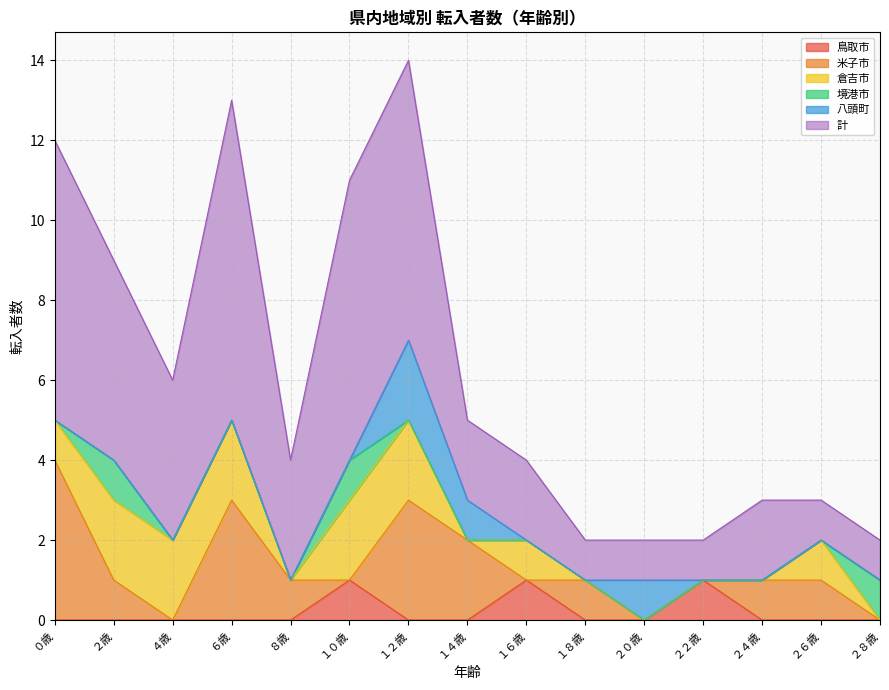

List the series in order of their peak value, lowest first.

鳥取市, 境港市, 倉吉市, 八頭町, 米子市, 計